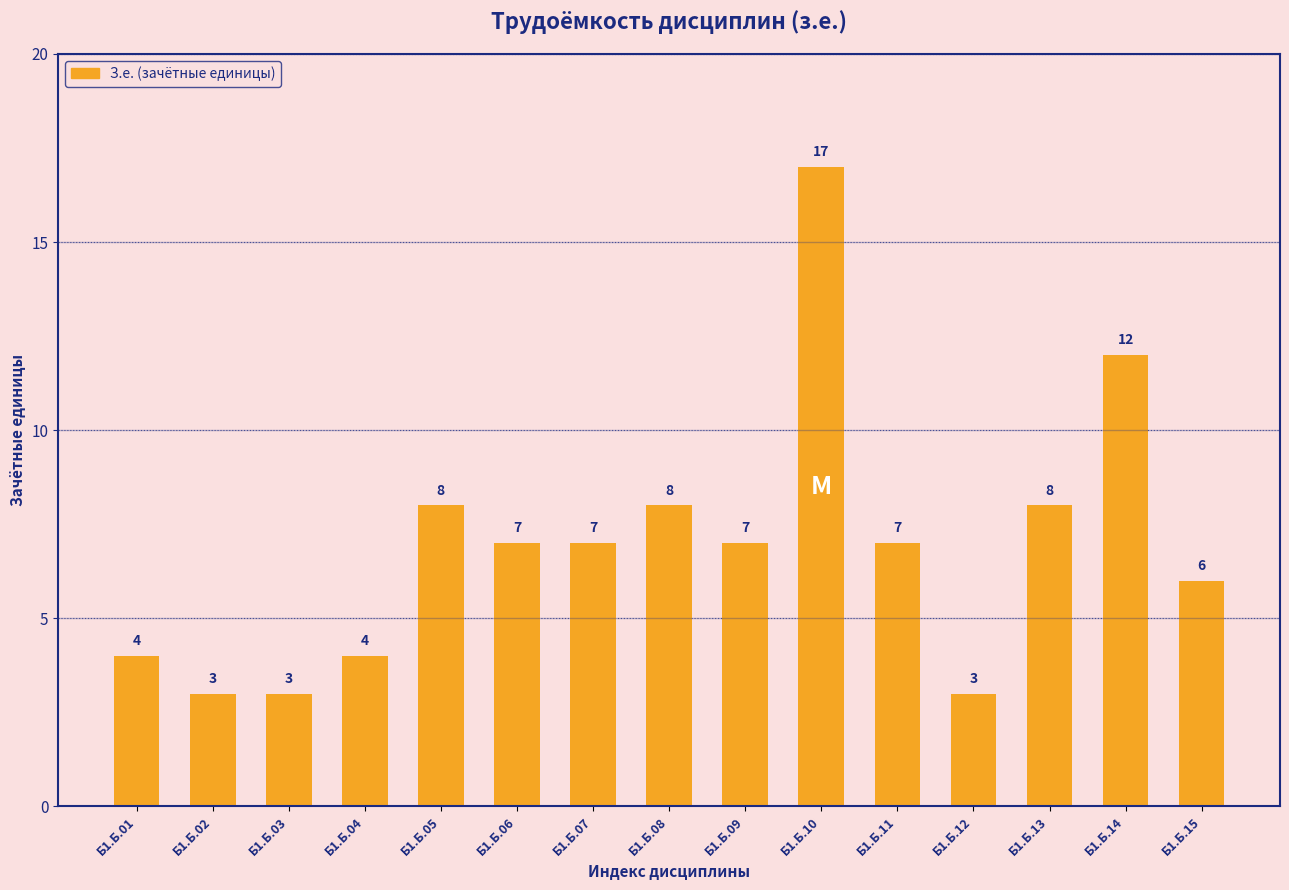

Which has a higher value, Б1.Б.14 or Б1.Б.08?

Б1.Б.14